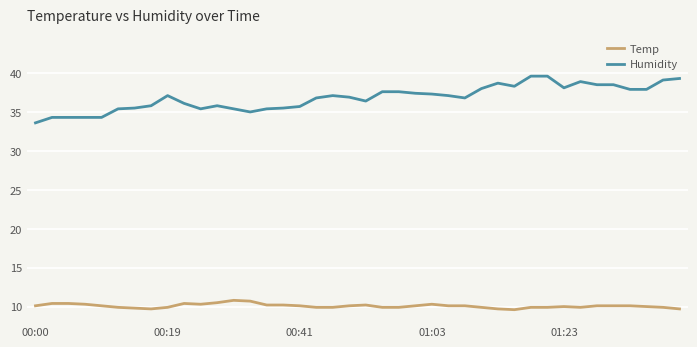

Rank the series by their maximum value, from highest to lowest.

Humidity, Temp